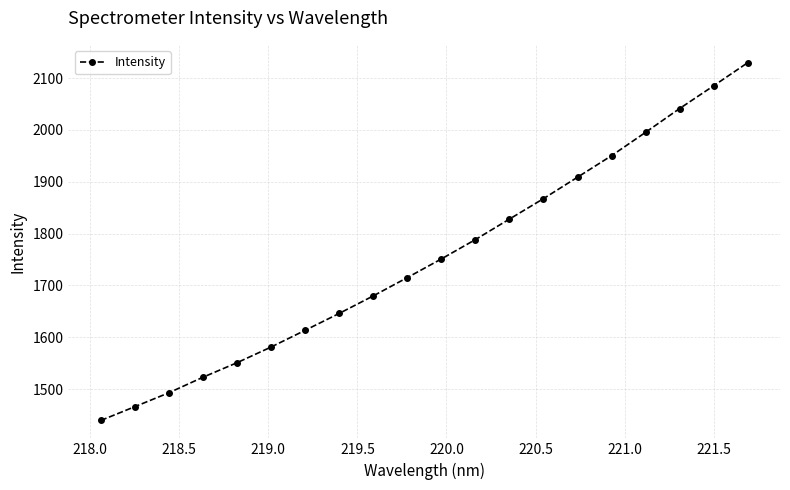

What is the value of the 2nd point from the left?

1466.1